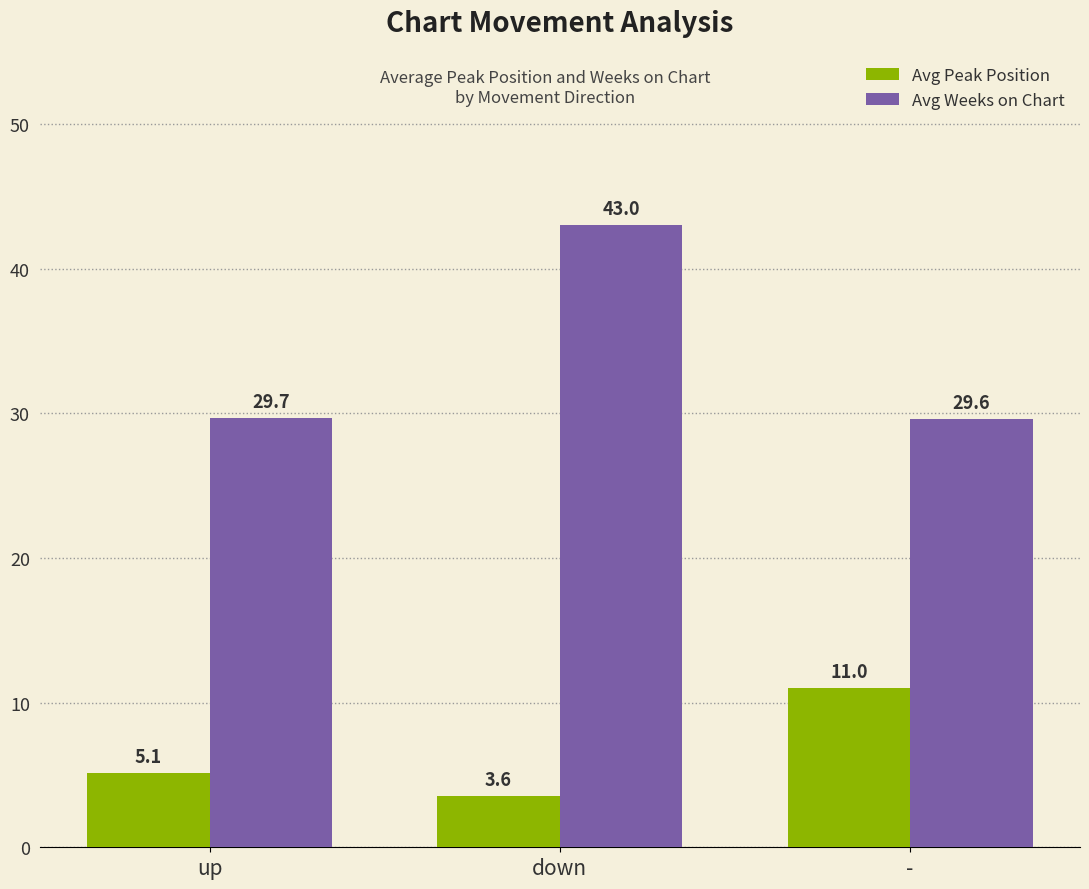

What is the label of the 2nd bar from the left?

down